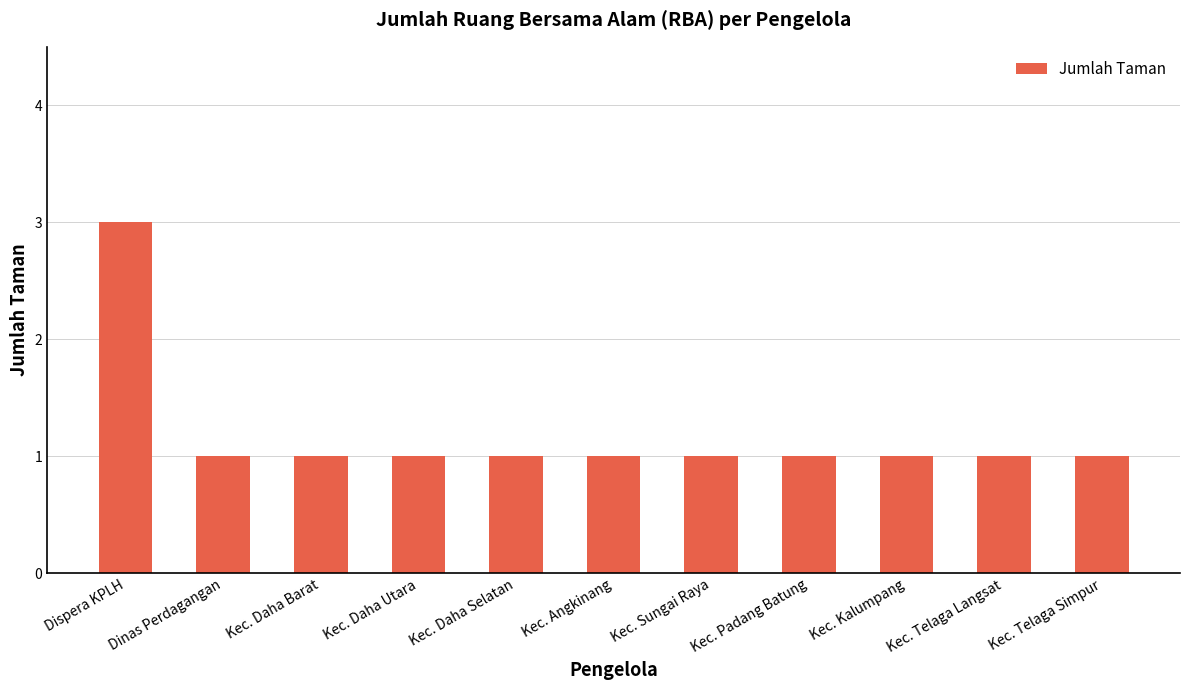

What is the ratio of the value at Dispera KPLH to the value at Kec. Angkinang?

3.0